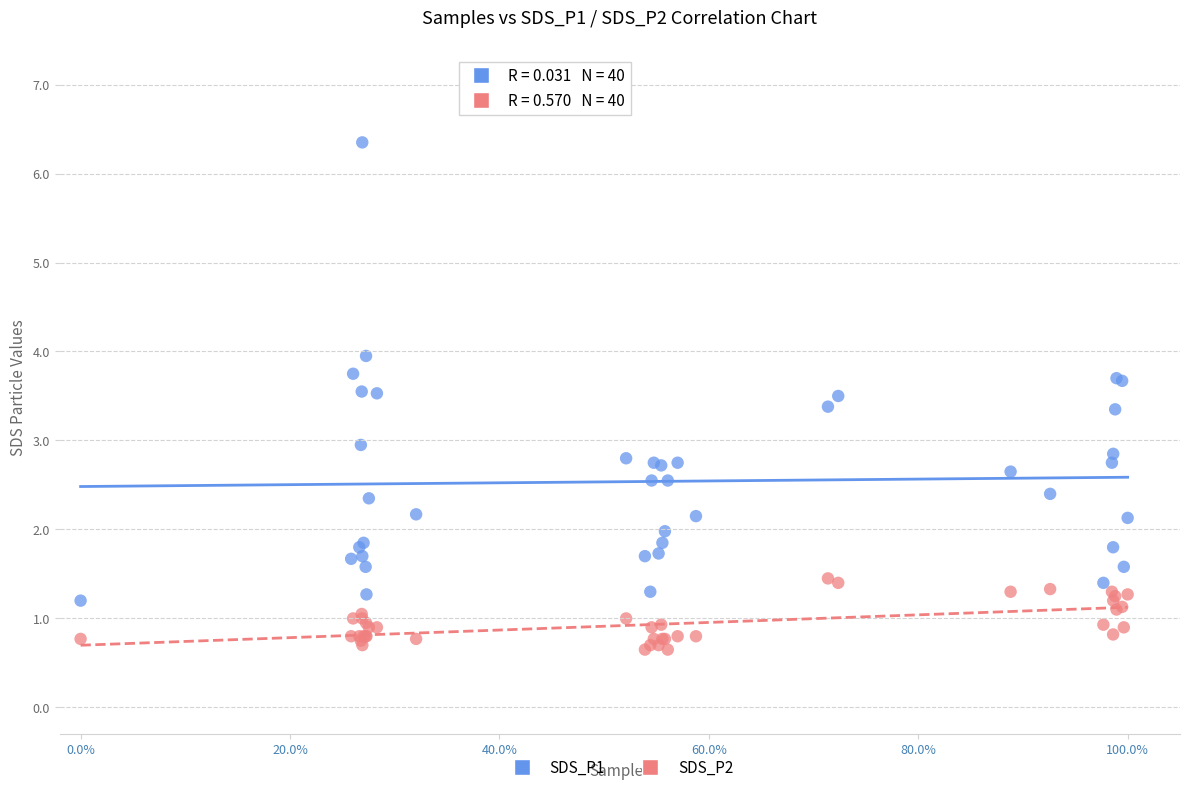

What are all the series names shown in the legend?

SDS_P1, SDS_P2